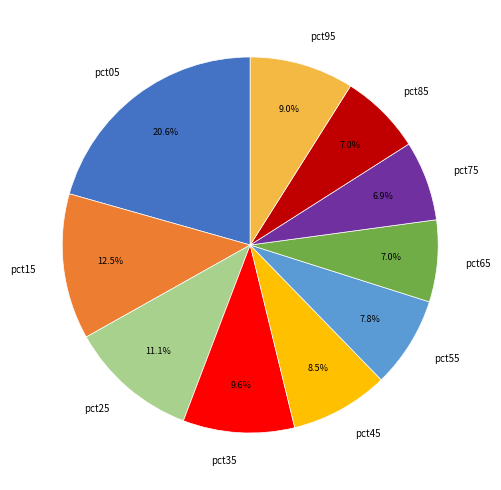

How many segments does this pie chart have?

10